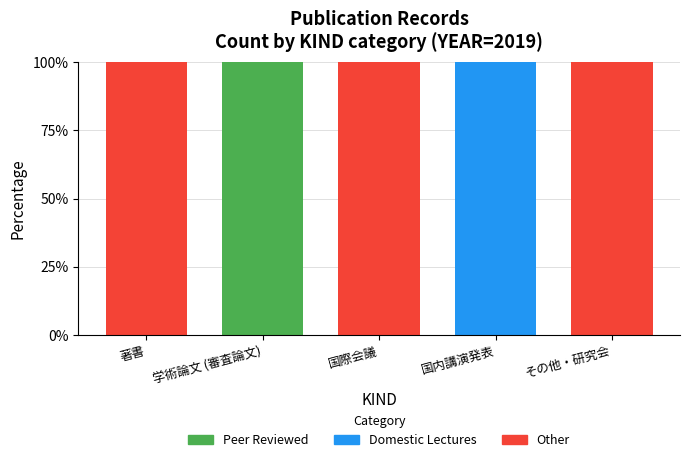

What is the total value across all series at その他・研究会?

100